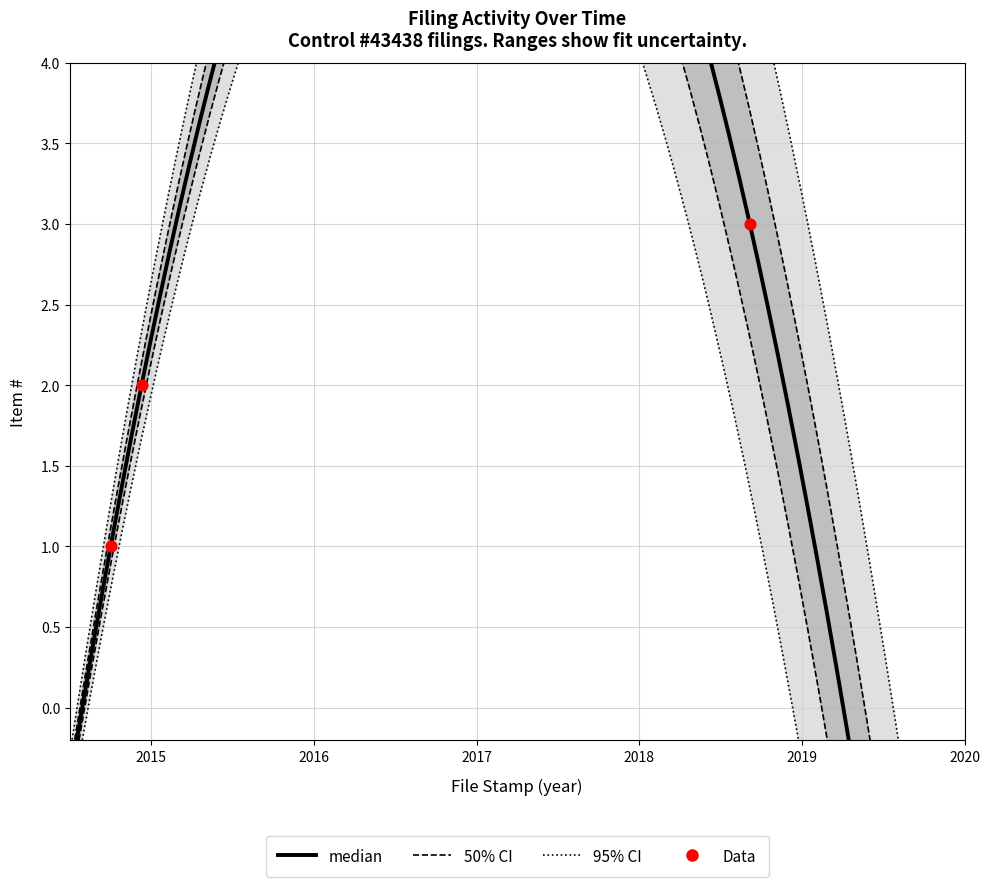

Which has a higher value, 2018-09-07 or 2014-12-11?

2018-09-07